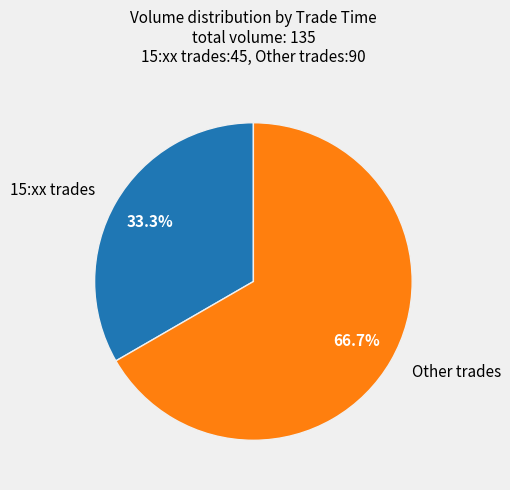

Which has a higher value, Other trades or 15:xx trades?

Other trades